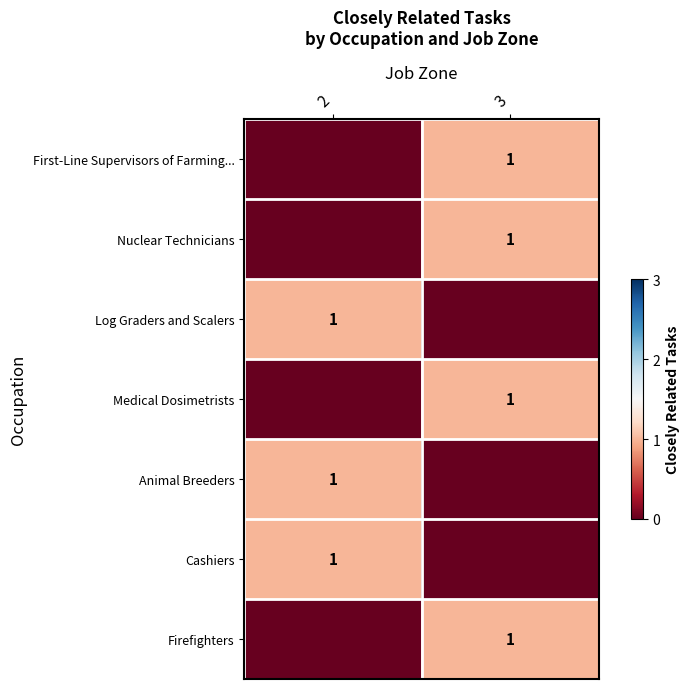

The Medical Dosimetrists series shows 2 at 3. True or false?

False